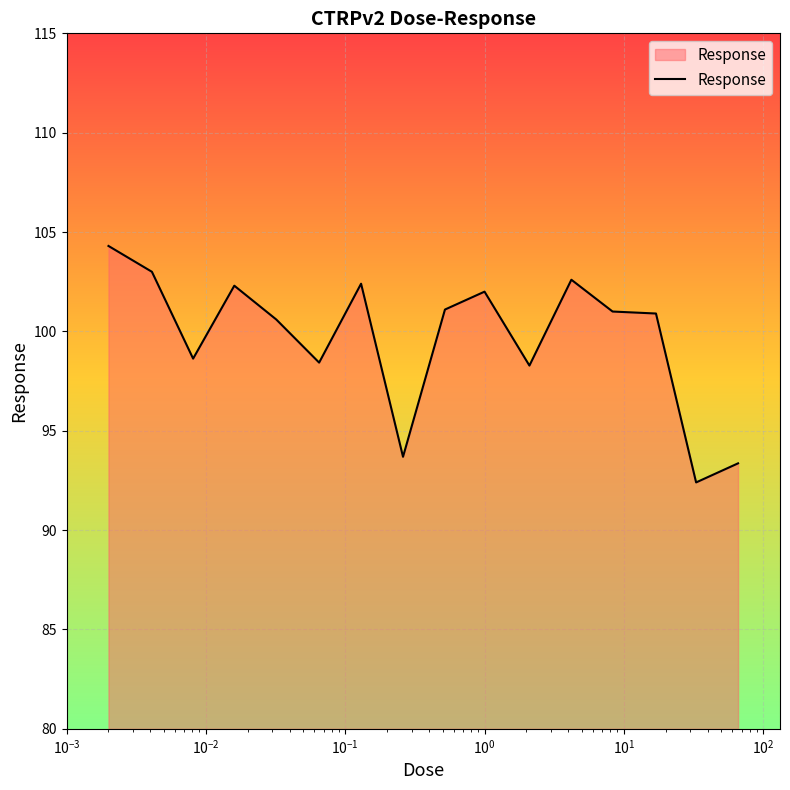

What is the maximum value shown in the chart?

104.3